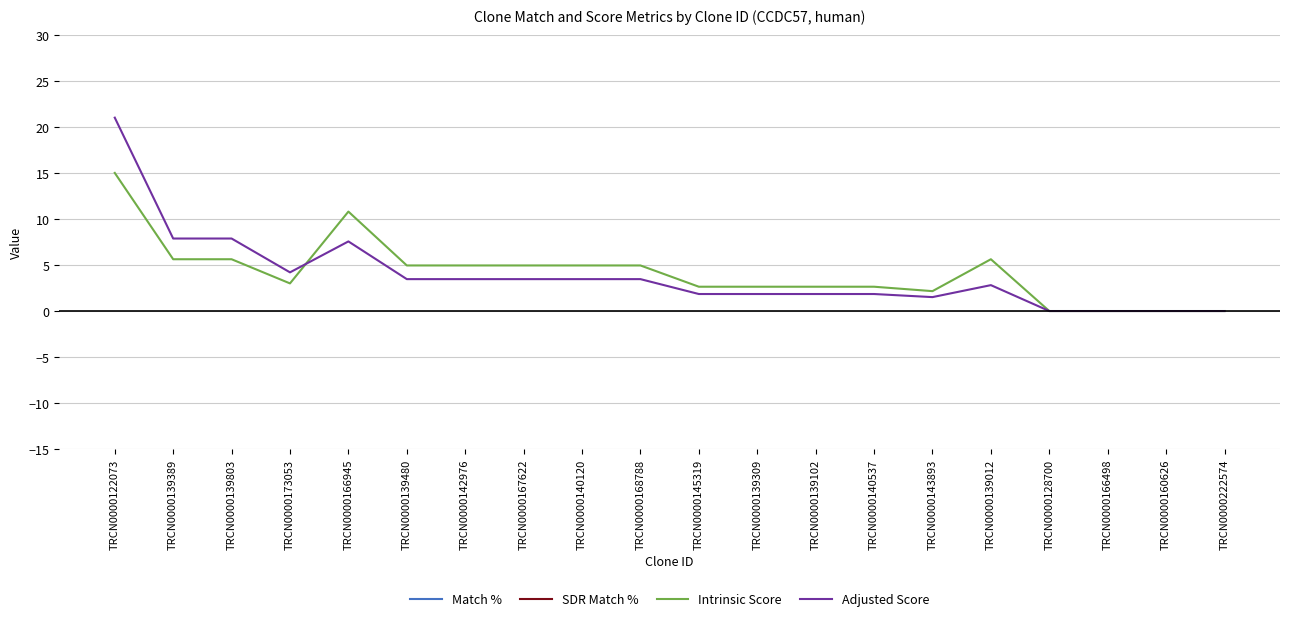

How many categories are shown in the chart?

20